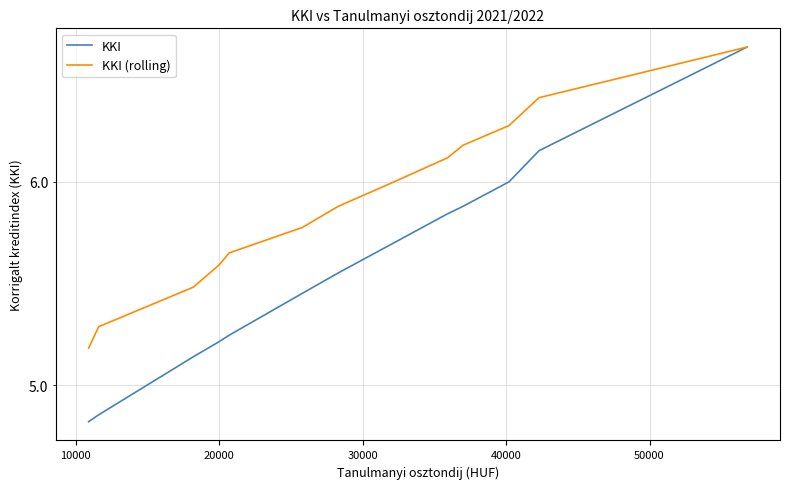

Is the value of KKI (rolling) at 11 greater than the value of KKI at 12?

Yes